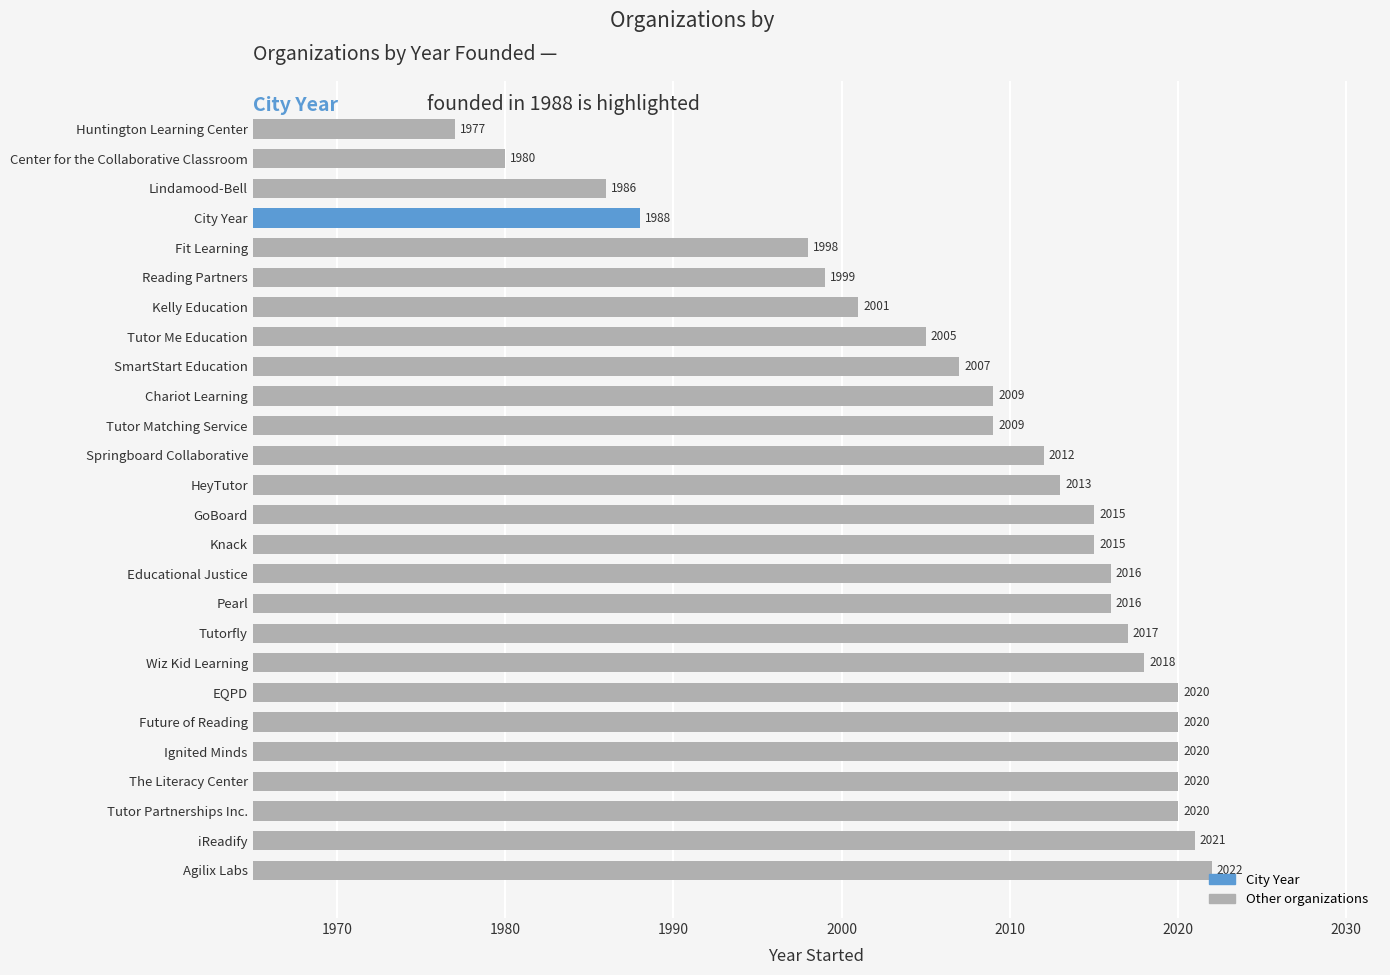

At which category does the chart reach its minimum across all series?

Huntington Learning Center